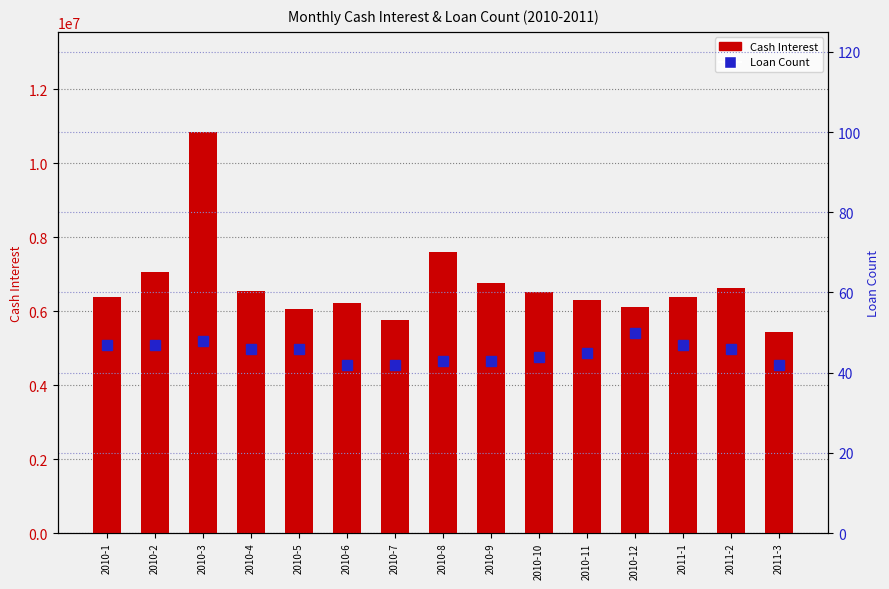

What is the label of the 6th bar from the right?

2010-10